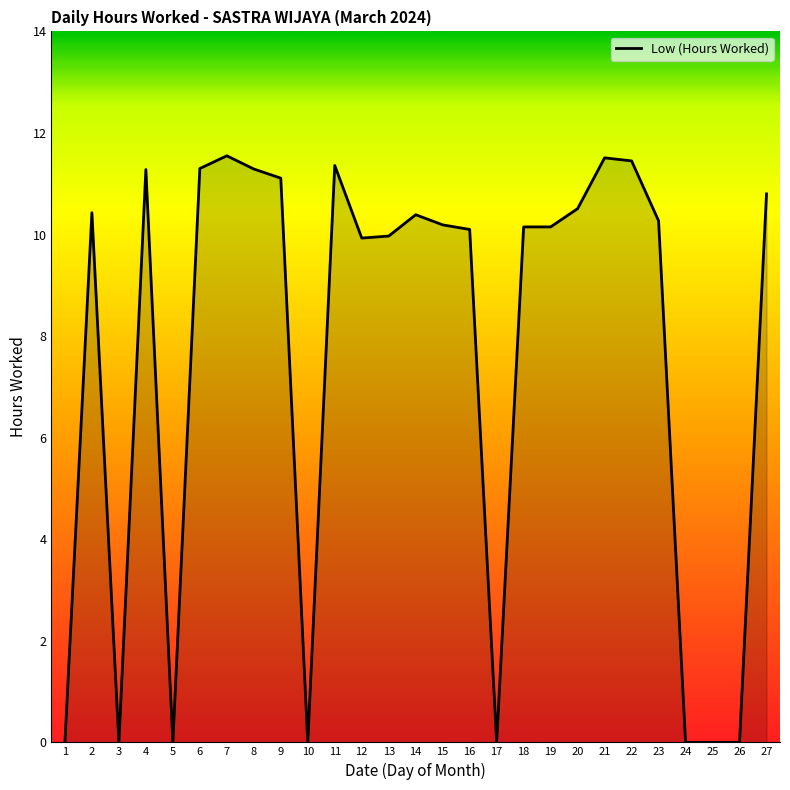

Which has a higher value, 18 or 23?

23